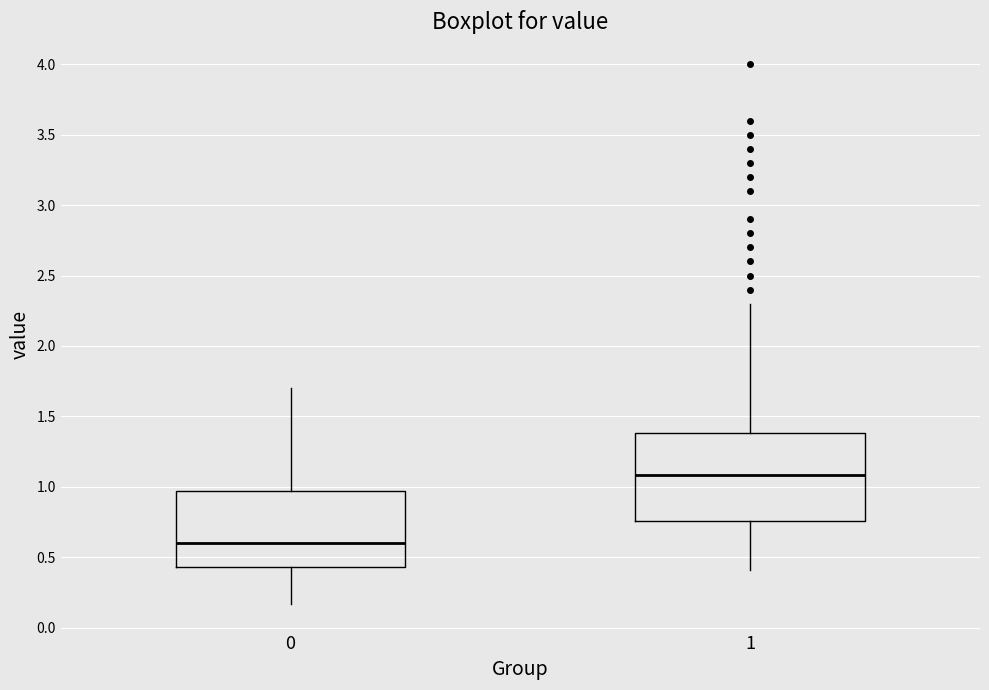

Reading left to right, transcribe this box plot: for each box, give where its median line is, the range the box spans, and where its two whiskers end, as read against the y-axis. The values are not printed on the chart, so give them approximately, as read against the axis.

0: median 0.60, box 0.45 to 0.95, whiskers 0.15 to 1.70
1: median 1.10, box 0.75 to 1.40, whiskers 0.40 to 2.30